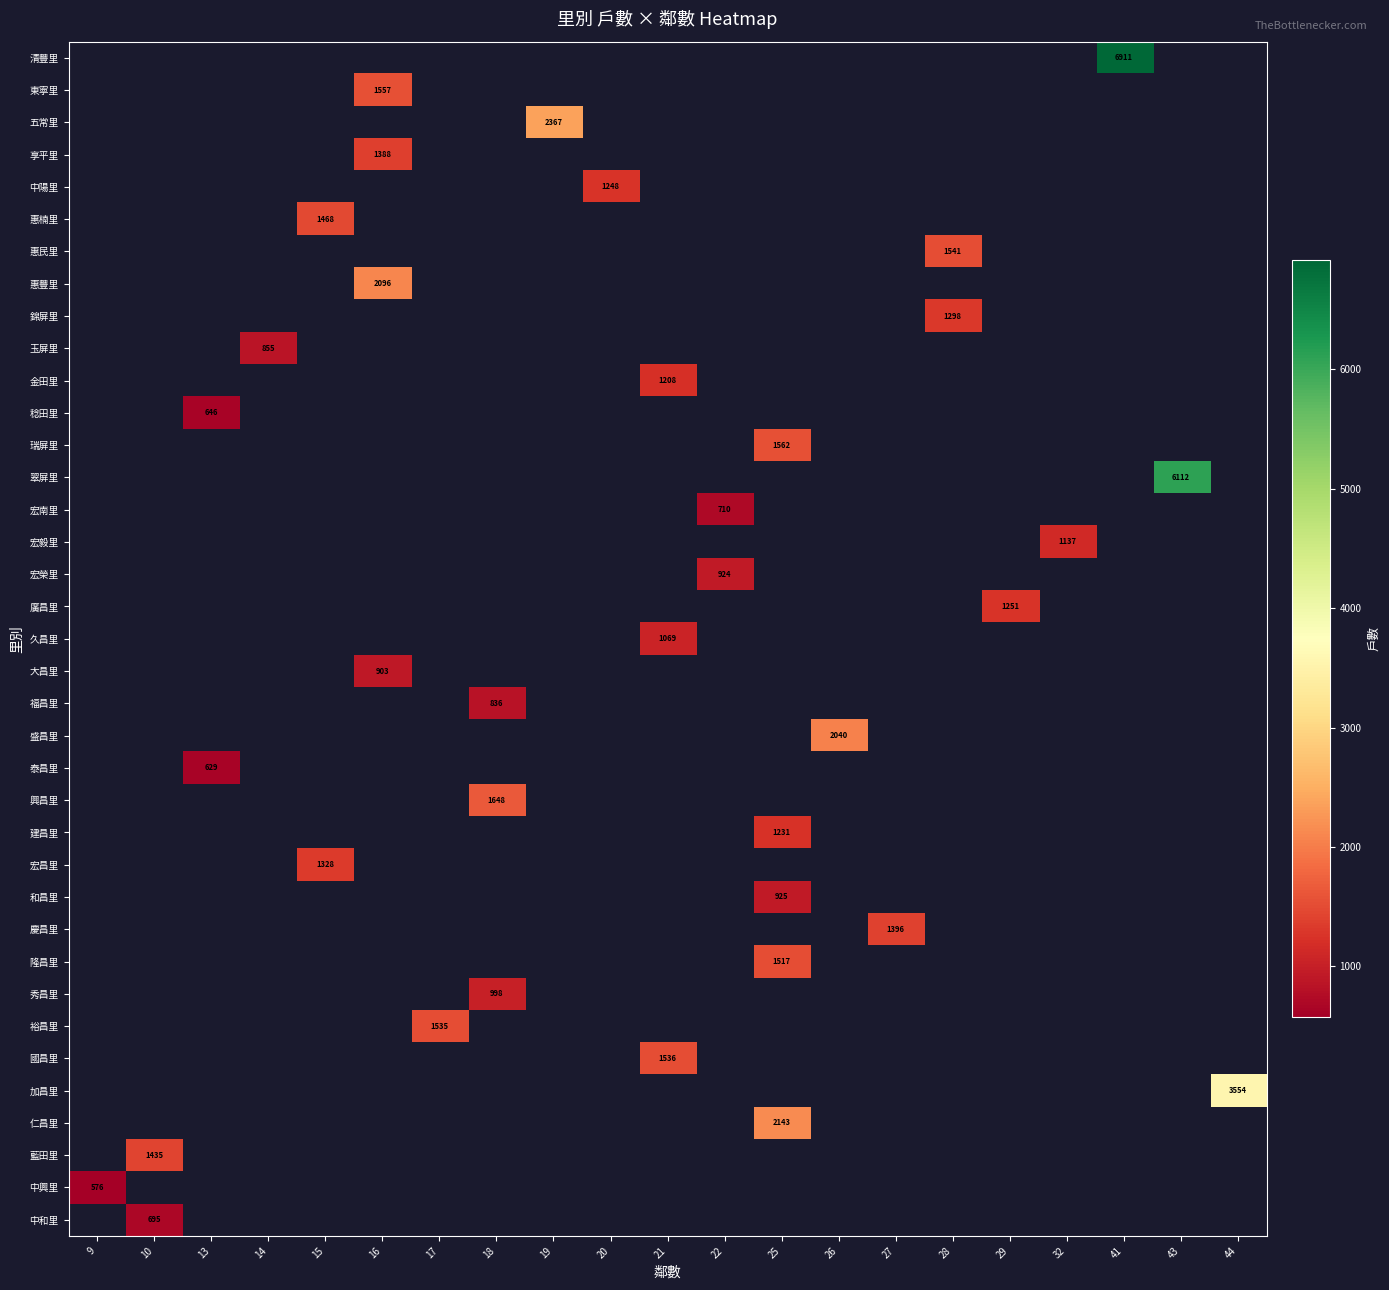

What is the minimum value shown in the chart?

576.0